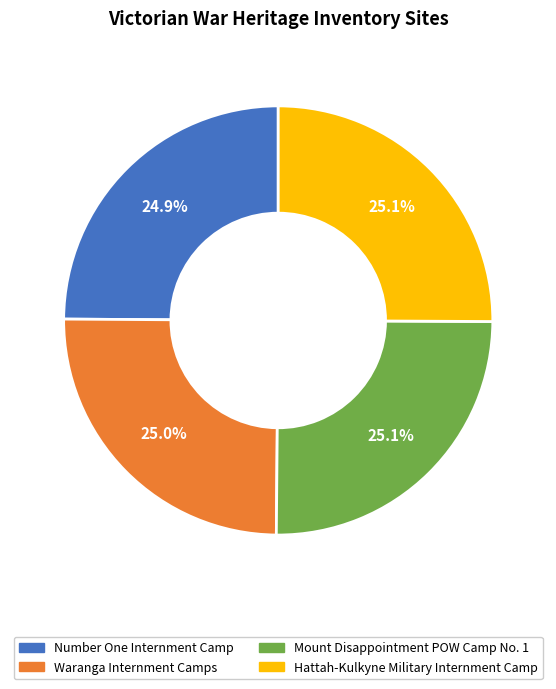

To the nearest percent, what percentage of the pie is Hattah-Kulkyne Military Internment Camp?

25%